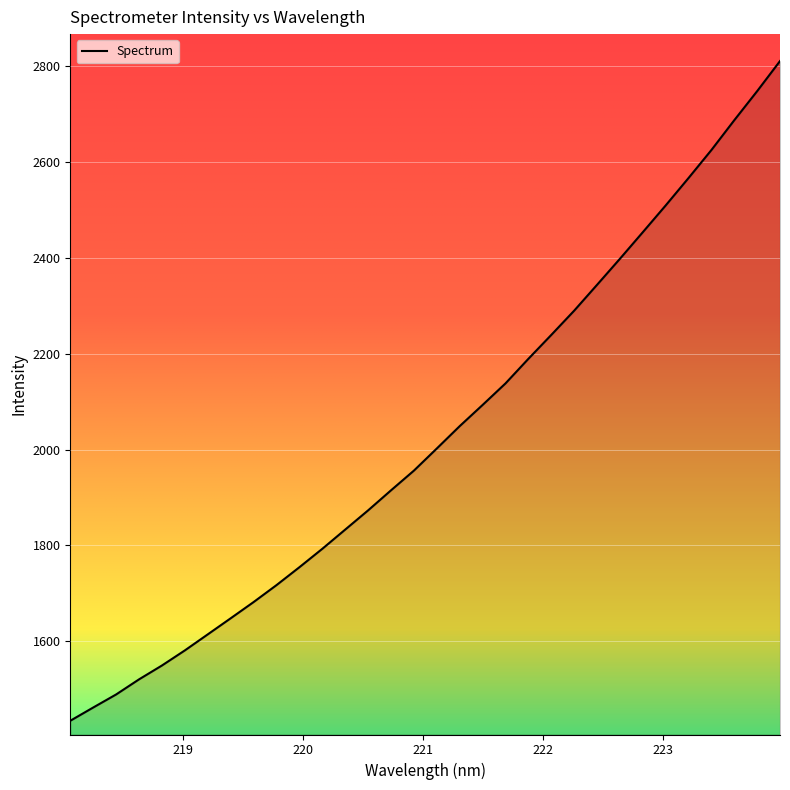

What is the maximum value shown in the chart?

2810.9